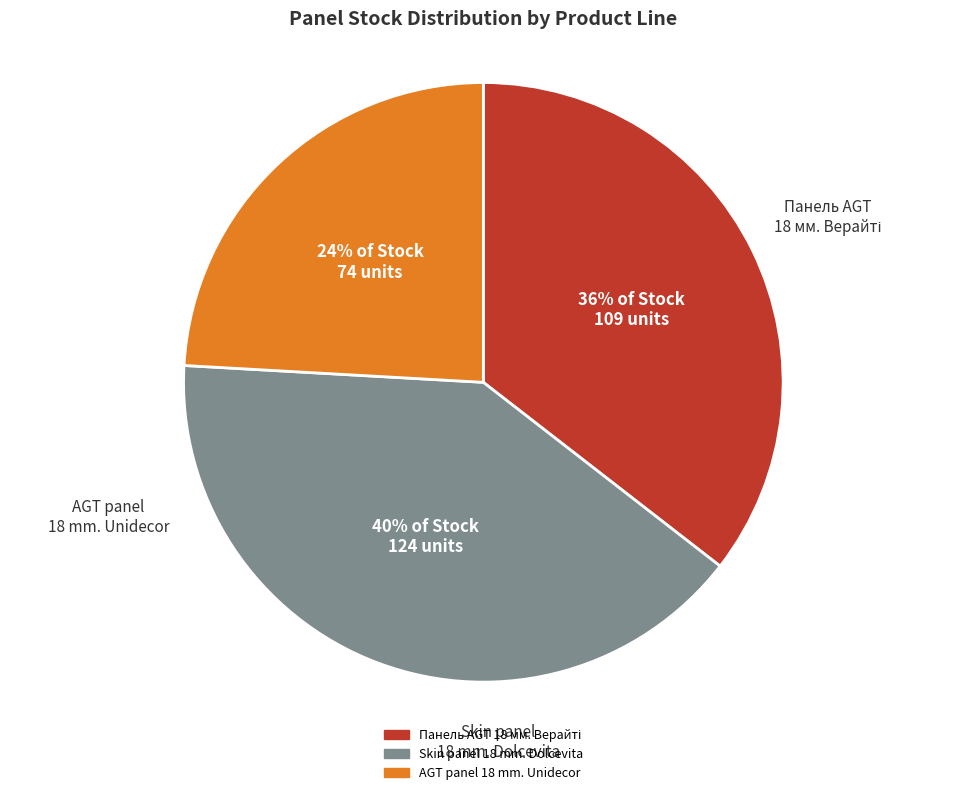

To the nearest percent, what is the average slice percentage?

33%